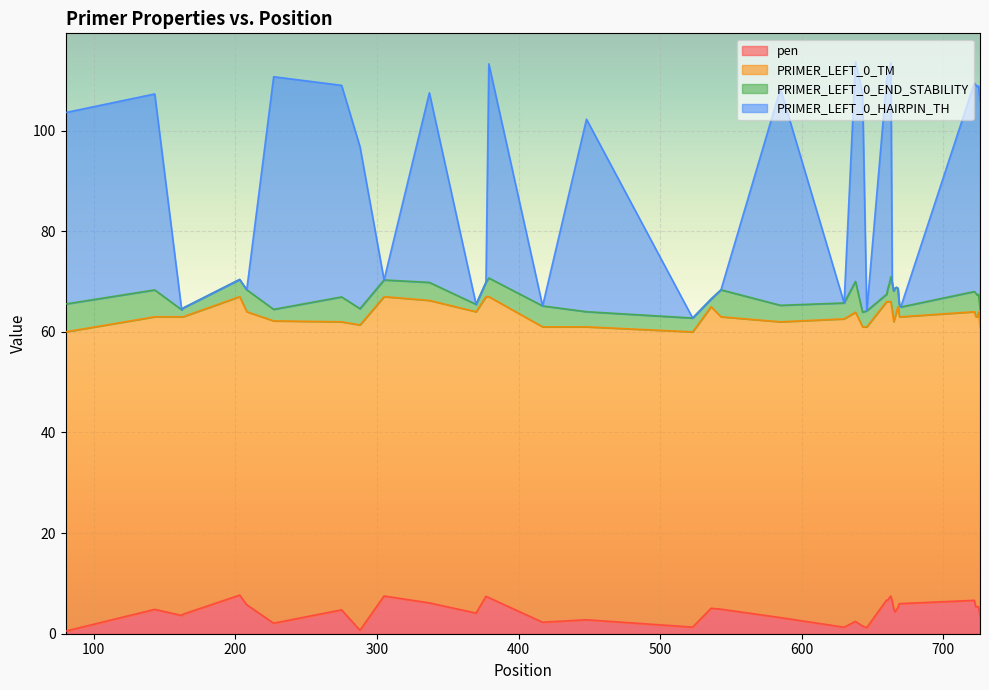

What is the maximum value for pen?

7.7